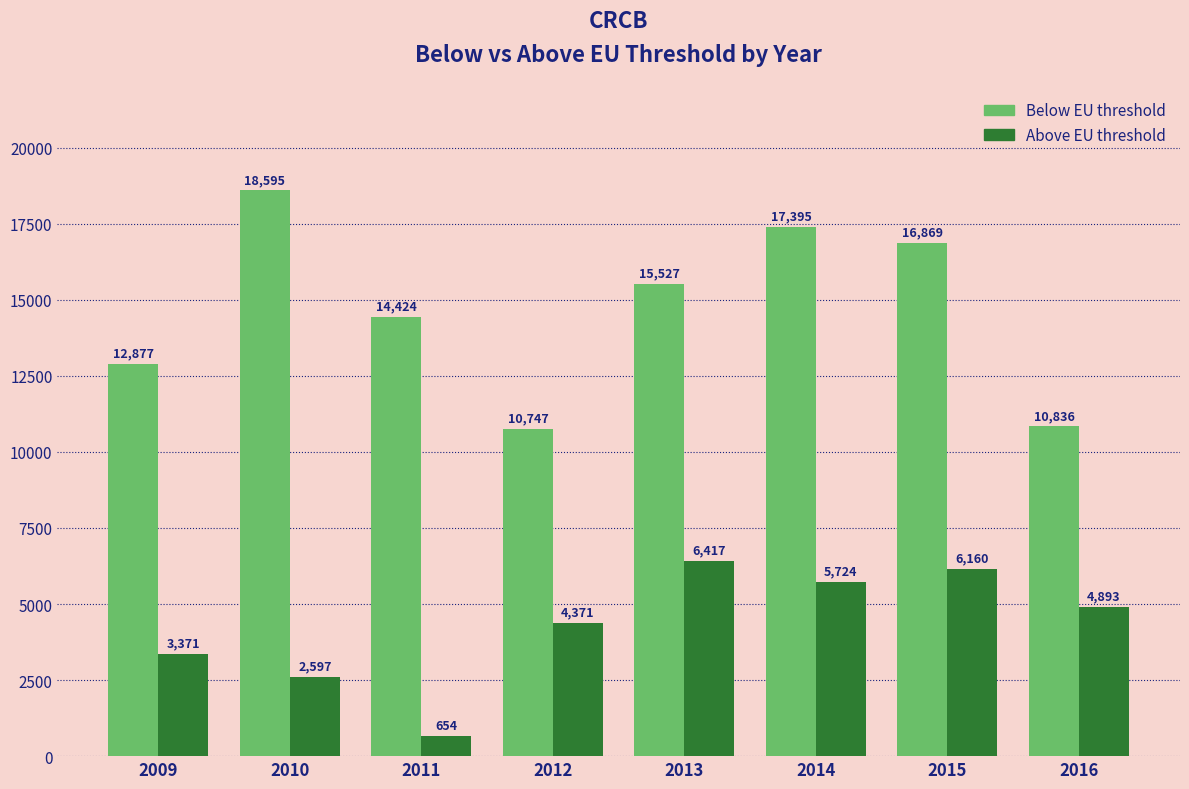

The Below EU threshold series shows 21736 at 2009. True or false?

False